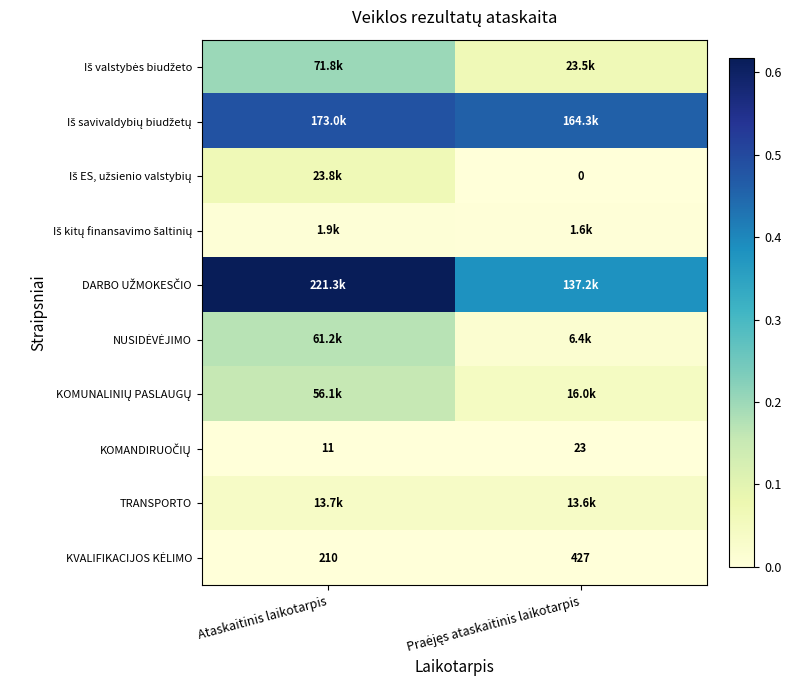

Which has a higher value, Praėjęs ataskaitinis laikotarpis or Ataskaitinis laikotarpis?

Ataskaitinis laikotarpis